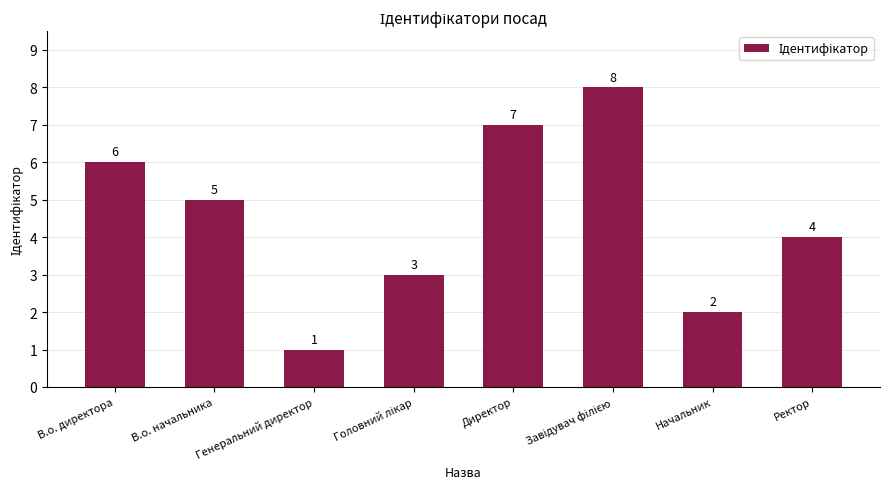

What is the difference between the second highest and minimum values?

6